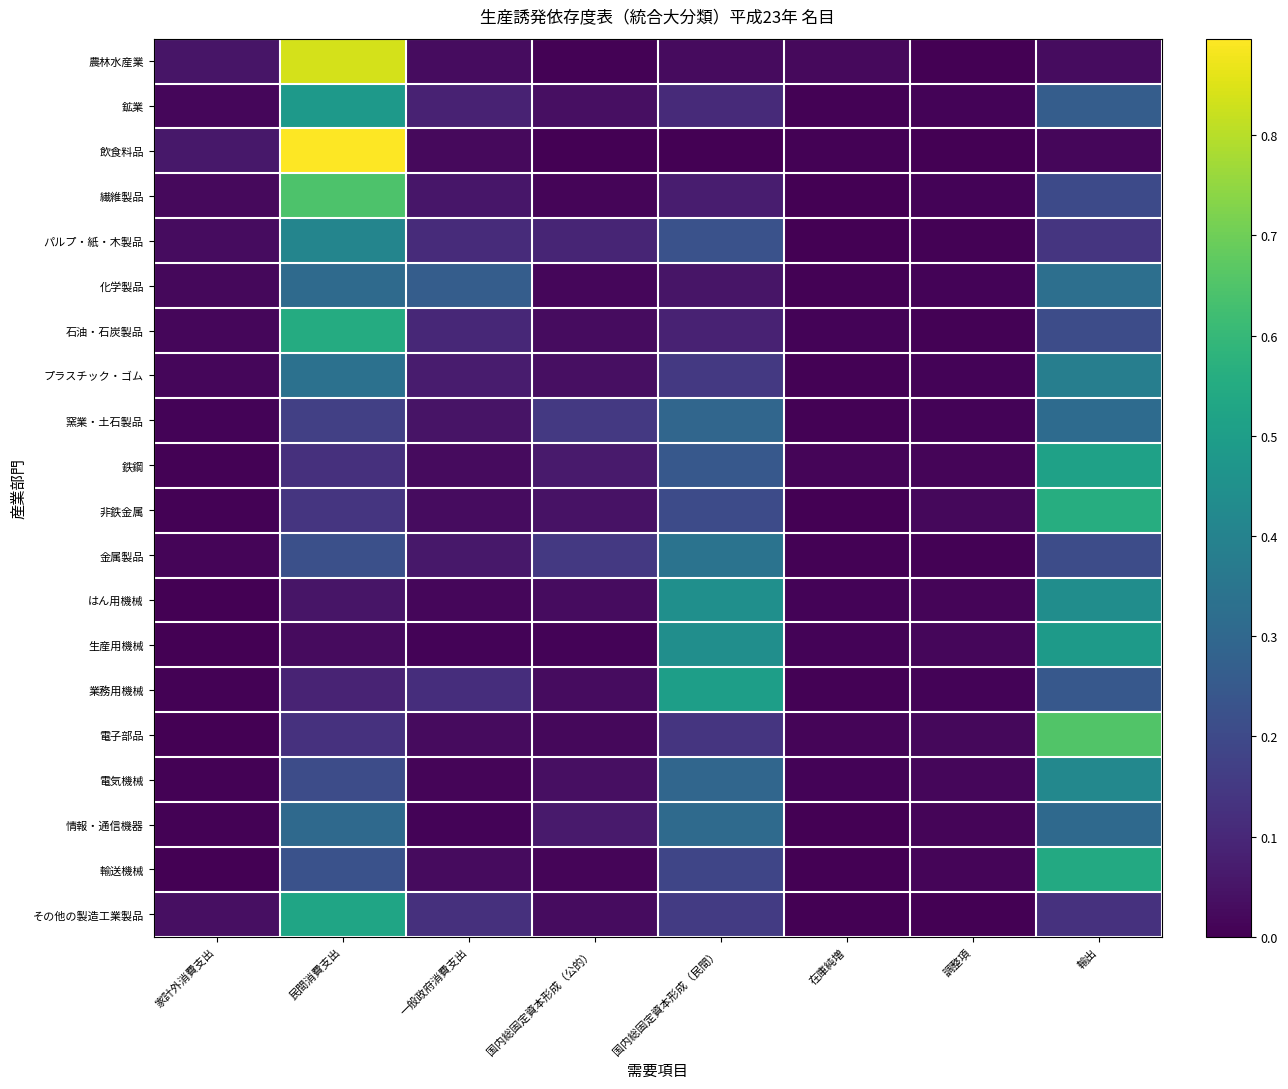

Reading right to left, transcribe all the data shown in this chart.

農林水産業: 輸出=0.0	調整項=0.0	在庫純増=0.0	国内総固定資本形成（民間）=0.0	国内総固定資本形成（公的）=0.0	一般政府消費支出=0.0	民間消費支出=0.8	家計外消費支出=0.1
鉱業: 輸出=0.3	調整項=0.0	在庫純増=0.0	国内総固定資本形成（民間）=0.1	国内総固定資本形成（公的）=0.0	一般政府消費支出=0.1	民間消費支出=0.5	家計外消費支出=0.0
飲食料品: 輸出=0.0	調整項=0.0	在庫純増=0.0	国内総固定資本形成（民間）=0.0	国内総固定資本形成（公的）=0.0	一般政府消費支出=0.0	民間消費支出=0.9	家計外消費支出=0.1
繊維製品: 輸出=0.2	調整項=0.0	在庫純増=-0.0	国内総固定資本形成（民間）=0.1	国内総固定資本形成（公的）=0.0	一般政府消費支出=0.1	民間消費支出=0.6	家計外消費支出=0.0
パルプ・紙・木製品: 輸出=0.1	調整項=0.0	在庫純増=-0.0	国内総固定資本形成（民間）=0.2	国内総固定資本形成（公的）=0.1	一般政府消費支出=0.1	民間消費支出=0.4	家計外消費支出=0.0
化学製品: 輸出=0.3	調整項=0.0	在庫純増=0.0	国内総固定資本形成（民間）=0.1	国内総固定資本形成（公的）=0.0	一般政府消費支出=0.3	民間消費支出=0.3	家計外消費支出=0.0
石油・石炭製品: 輸出=0.2	調整項=0.0	在庫純増=0.0	国内総固定資本形成（民間）=0.1	国内総固定資本形成（公的）=0.0	一般政府消費支出=0.1	民間消費支出=0.6	家計外消費支出=0.0
プラスチック・ゴム: 輸出=0.4	調整項=0.0	在庫純増=0.0	国内総固定資本形成（民間）=0.1	国内総固定資本形成（公的）=0.0	一般政府消費支出=0.1	民間消費支出=0.3	家計外消費支出=0.0
窯業・土石製品: 輸出=0.3	調整項=0.0	在庫純増=0.0	国内総固定資本形成（民間）=0.3	国内総固定資本形成（公的）=0.2	一般政府消費支出=0.0	民間消費支出=0.2	家計外消費支出=0.0
鉄鋼: 輸出=0.5	調整項=0.0	在庫純増=0.0	国内総固定資本形成（民間）=0.2	国内総固定資本形成（公的）=0.1	一般政府消費支出=0.0	民間消費支出=0.1	家計外消費支出=0.0
非鉄金属: 輸出=0.6	調整項=0.0	在庫純増=0.0	国内総固定資本形成（民間）=0.2	国内総固定資本形成（公的）=0.0	一般政府消費支出=0.0	民間消費支出=0.1	家計外消費支出=0.0
金属製品: 輸出=0.2	調整項=0.0	在庫純増=0.0	国内総固定資本形成（民間）=0.3	国内総固定資本形成（公的）=0.1	一般政府消費支出=0.1	民間消費支出=0.2	家計外消費支出=0.0
はん用機械: 輸出=0.4	調整項=0.0	在庫純増=0.0	国内総固定資本形成（民間）=0.4	国内総固定資本形成（公的）=0.0	一般政府消費支出=0.0	民間消費支出=0.1	家計外消費支出=0.0
生産用機械: 輸出=0.5	調整項=0.0	在庫純増=0.0	国内総固定資本形成（民間）=0.4	国内総固定資本形成（公的）=0.0	一般政府消費支出=0.0	民間消費支出=0.0	家計外消費支出=0.0
業務用機械: 輸出=0.2	調整項=0.0	在庫純増=0.0	国内総固定資本形成（民間）=0.5	国内総固定資本形成（公的）=0.0	一般政府消費支出=0.1	民間消費支出=0.1	家計外消費支出=0.0
電子部品: 輸出=0.7	調整項=0.0	在庫純増=0.0	国内総固定資本形成（民間）=0.1	国内総固定資本形成（公的）=0.0	一般政府消費支出=0.0	民間消費支出=0.1	家計外消費支出=0.0
電気機械: 輸出=0.4	調整項=0.0	在庫純増=0.0	国内総固定資本形成（民間）=0.3	国内総固定資本形成（公的）=0.0	一般政府消費支出=0.0	民間消費支出=0.2	家計外消費支出=0.0
情報・通信機器: 輸出=0.3	調整項=0.0	在庫純増=-0.0	国内総固定資本形成（民間）=0.3	国内総固定資本形成（公的）=0.1	一般政府消費支出=0.0	民間消費支出=0.3	家計外消費支出=0.0
輸送機械: 輸出=0.5	調整項=0.0	在庫純増=-0.0	国内総固定資本形成（民間）=0.2	国内総固定資本形成（公的）=0.0	一般政府消費支出=0.0	民間消費支出=0.2	家計外消費支出=0.0
その他の製造工業製品: 輸出=0.1	調整項=0.0	在庫純増=-0.0	国内総固定資本形成（民間）=0.2	国内総固定資本形成（公的）=0.0	一般政府消費支出=0.1	民間消費支出=0.5	家計外消費支出=0.0